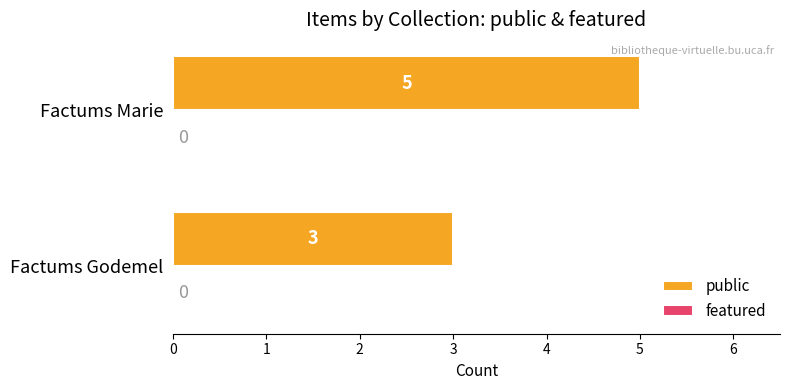

Reading bottom to top, list all the values displayed in this chart.

3	5